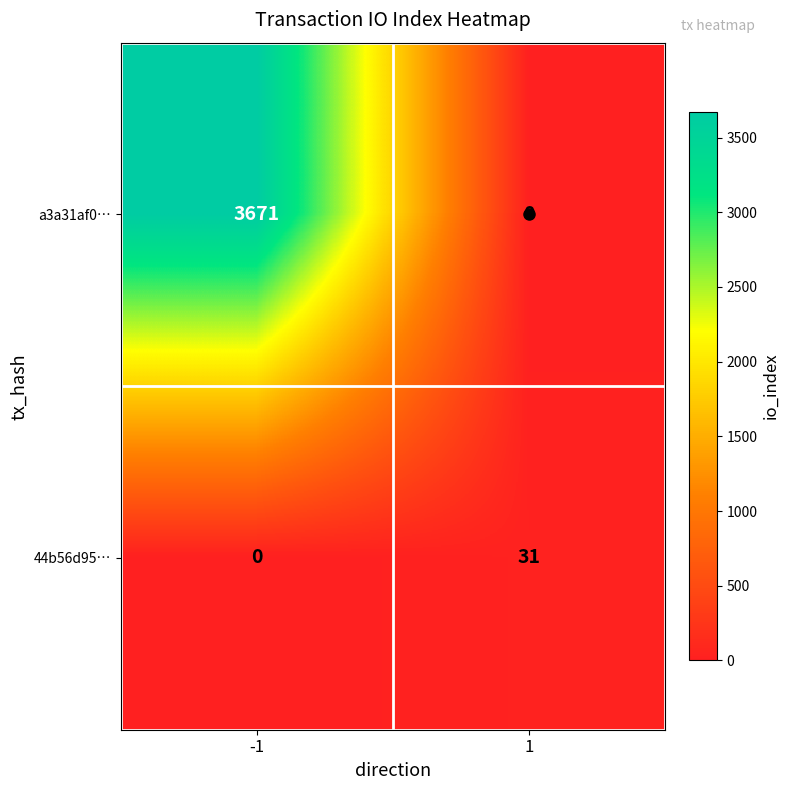

What is the maximum value for a3a31af0…?

3671